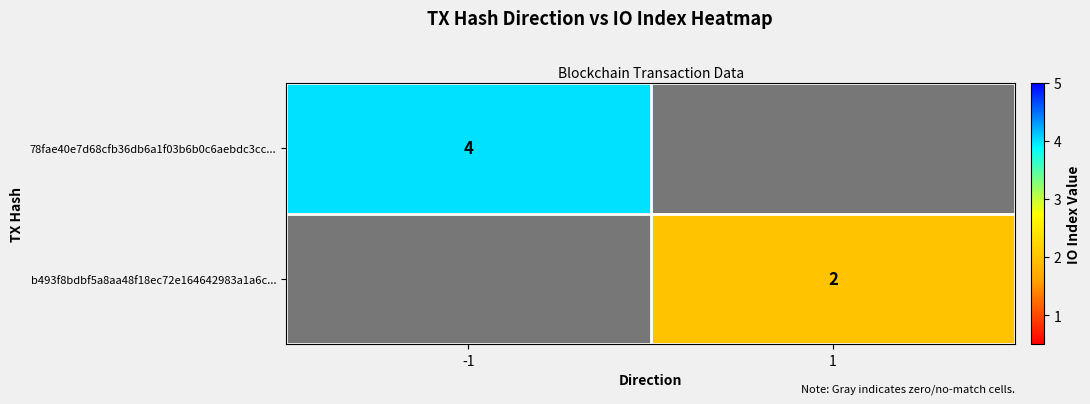

Is the value of 78fae40e7d68cfb36db6a1f03b6b0c6aebdc3cc... at -1 greater than the value of b493f8bdbf5a8aa48f18ec72e164642983a1a6c... at 1?

Yes